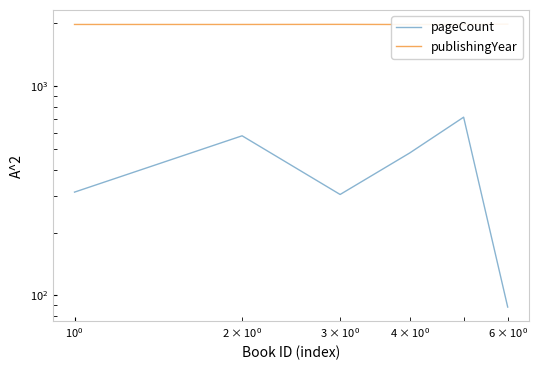

What is the difference between the maximum and minimum values in the pageCount series?

624